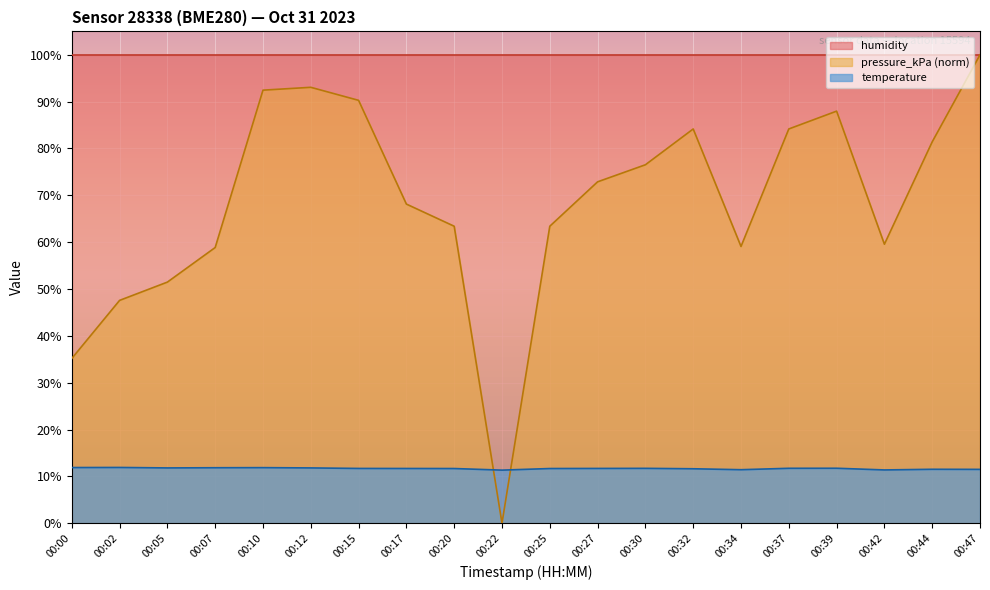

Between 00:17 and 00:20, which is larger?

00:17